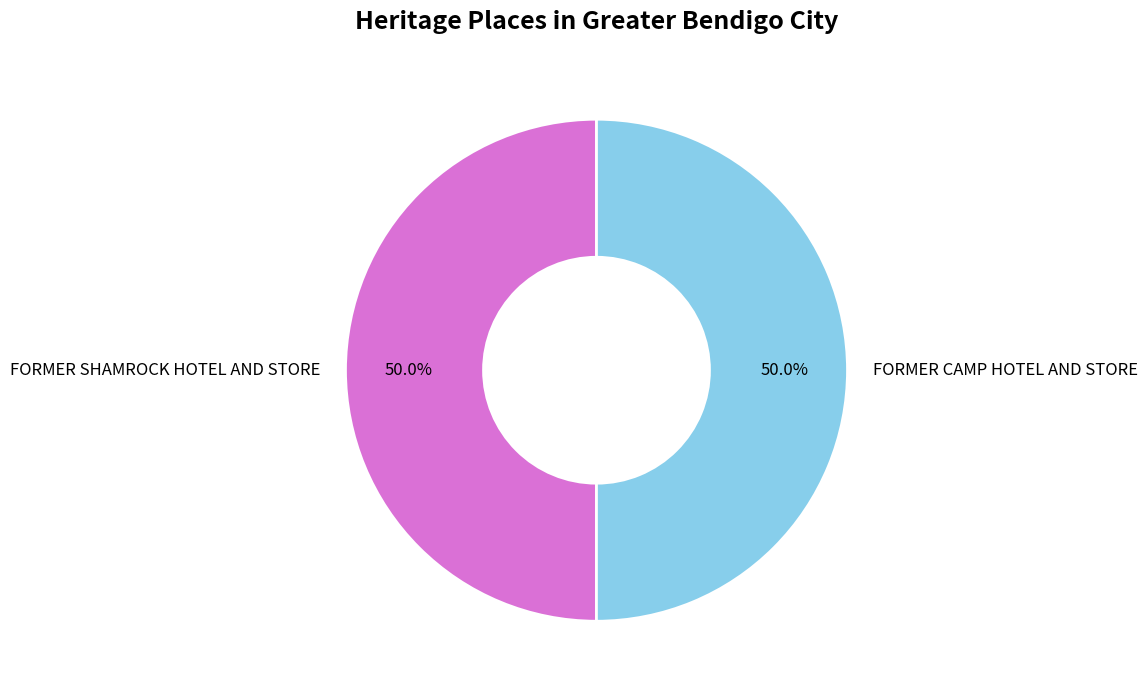

Approximately how many times larger is the value at FORMER SHAMROCK HOTEL AND STORE compared to FORMER CAMP HOTEL AND STORE?

1.0